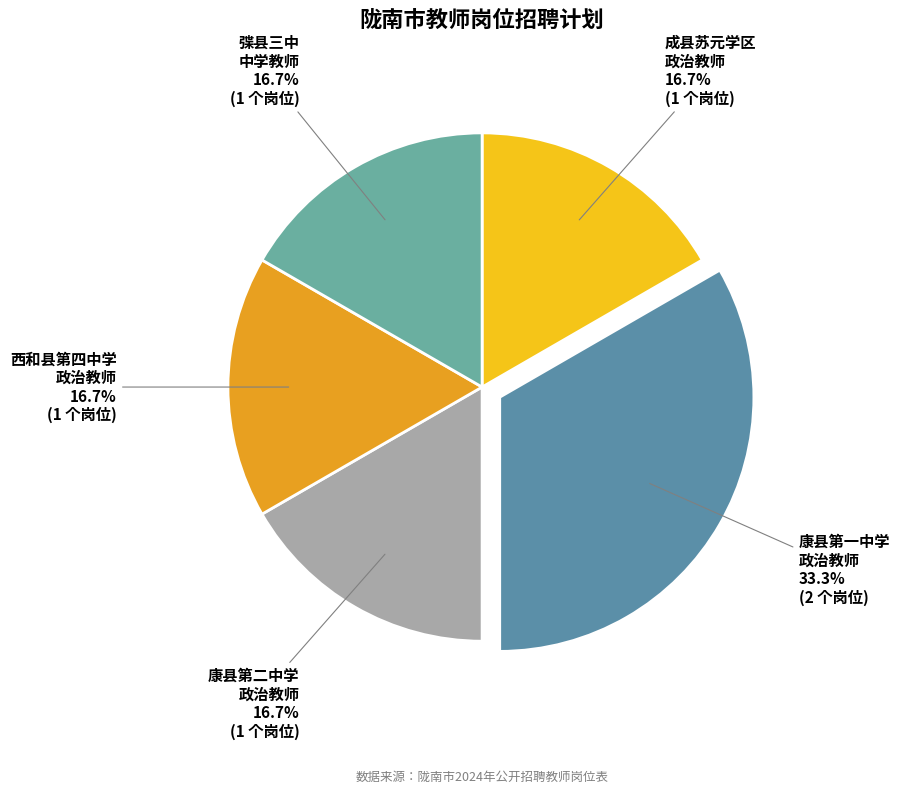

Does 康县第一中学 政治教师 represent more than half of the total?

No